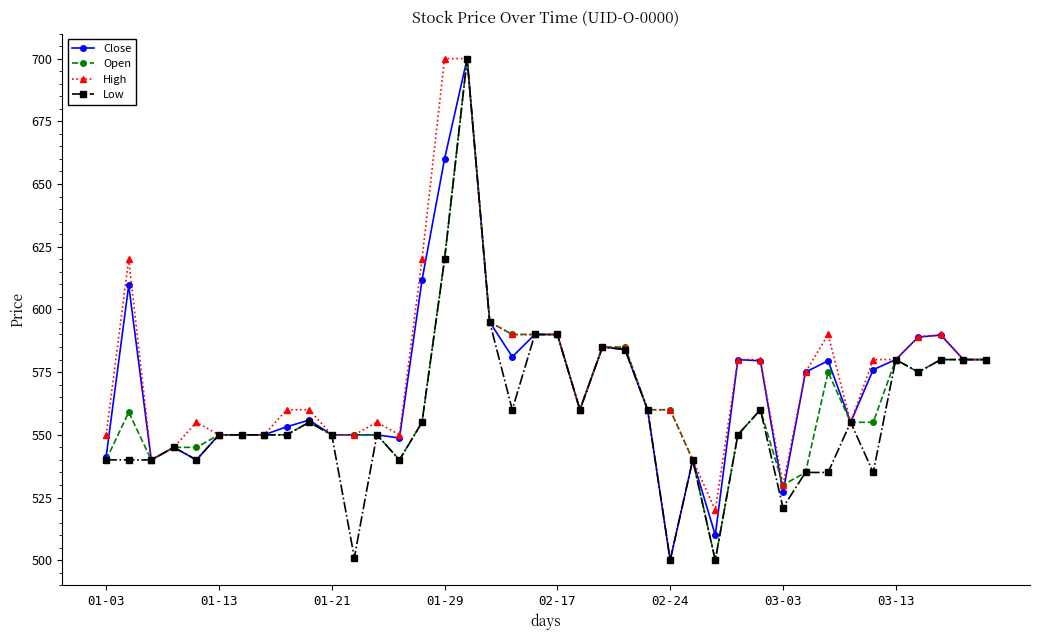

What is the average value of the Close series?

569.8